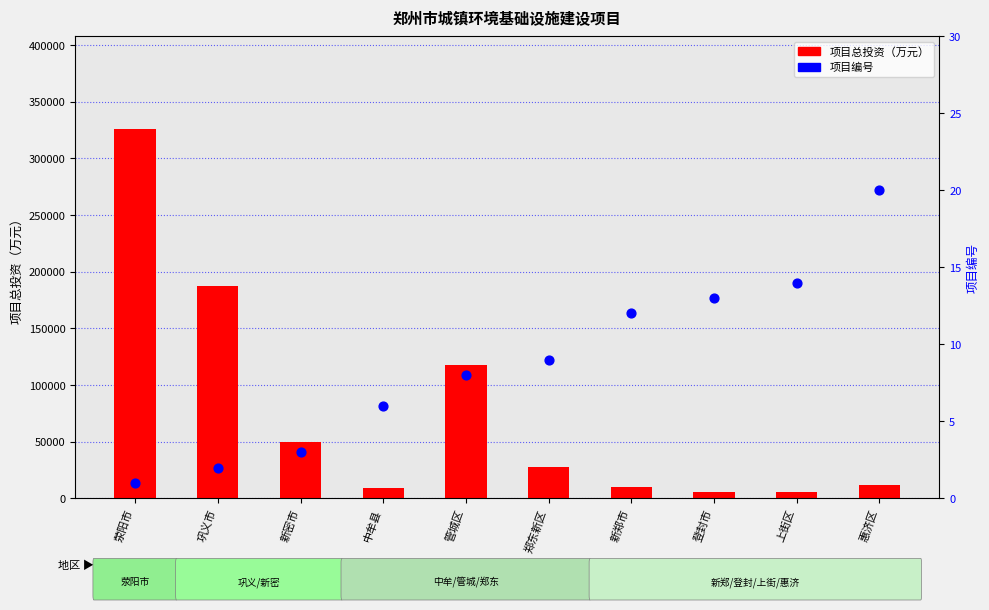

What is the total value across all series at 新密市?

50003